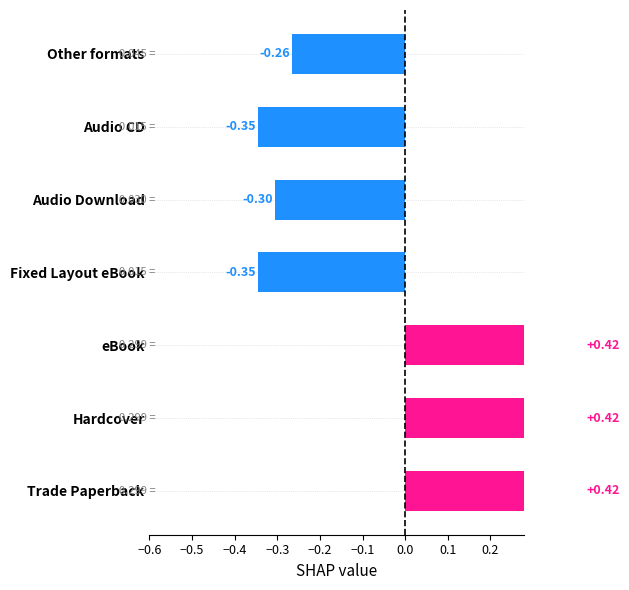

How many values are between 0 and 1?

3